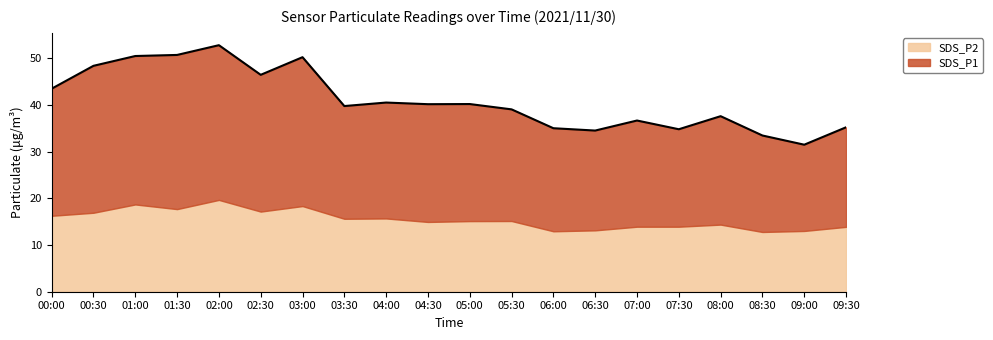

How many points are higher than both their immediate neighbors (excluding endpoints)?

6